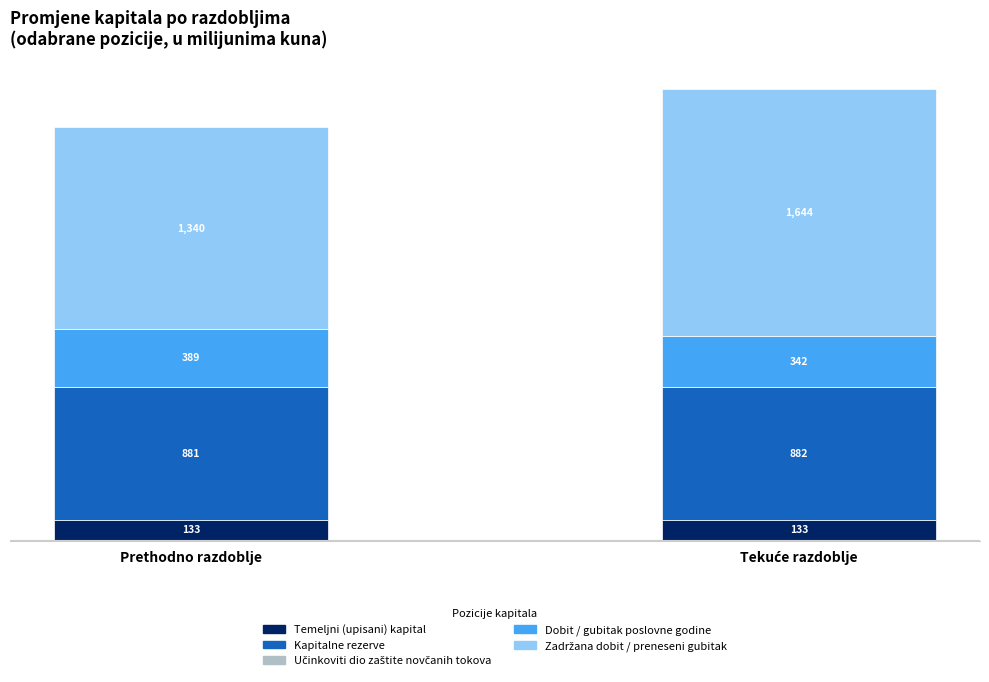

Reading left to right, extract all data points from this chart.

Temeljni (upisani) kapital: Prethodno razdoblje=133.4	Tekuće razdoblje=133.4
Kapitalne rezerve: Prethodno razdoblje=881.3	Tekuće razdoblje=881.9
Učinkoviti dio zaštite novčanih tokova: Prethodno razdoblje=0.0	Tekuće razdoblje=0.0
Dobit / gubitak poslovne godine: Prethodno razdoblje=388.9	Tekuće razdoblje=341.7
Zadržana dobit / preneseni gubitak: Prethodno razdoblje=1339.8	Tekuće razdoblje=1644.2